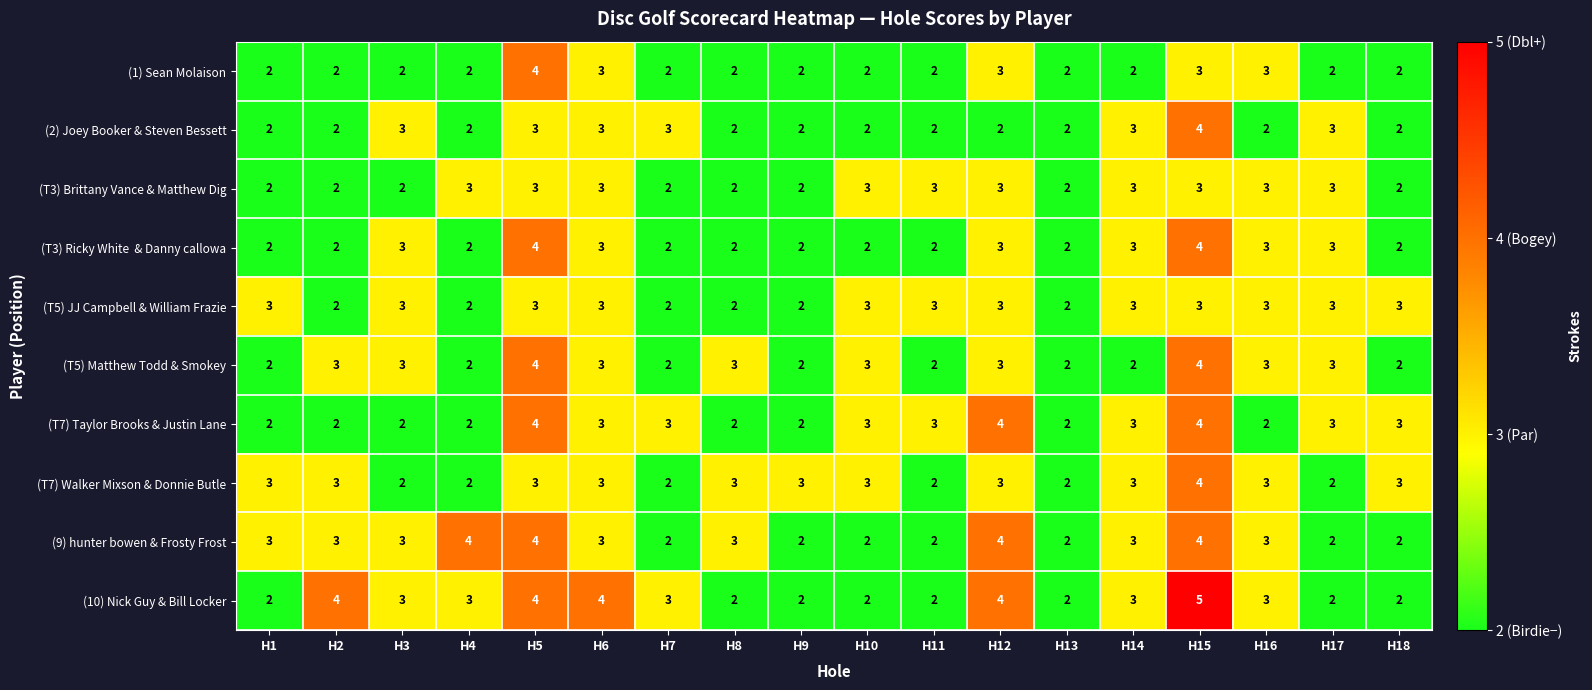

What is the maximum value for (1) Sean Molaison?

4